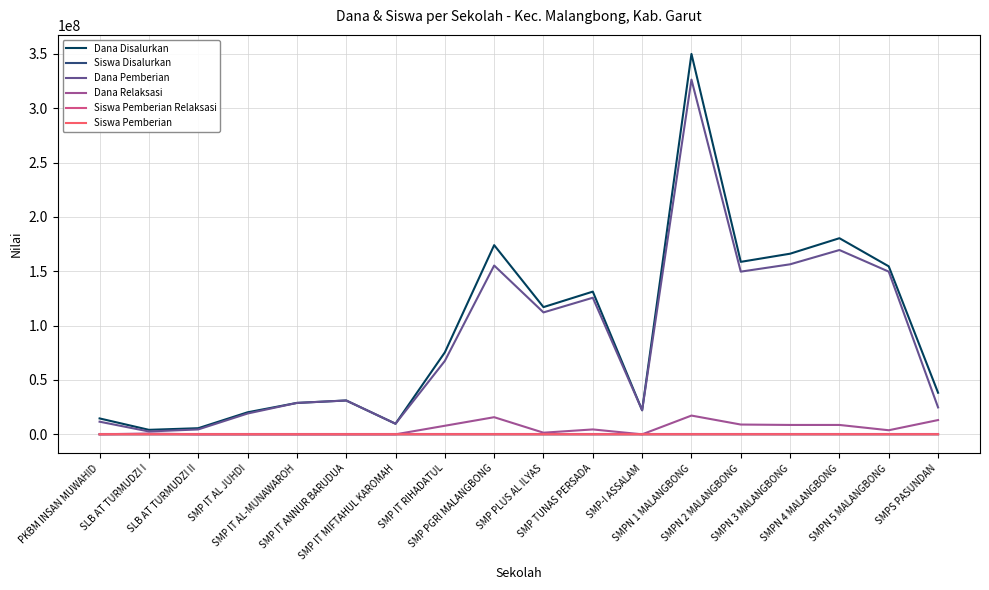

Is the value of Siswa Pemberian at SMPN 2 MALANGBONG greater than the value of Dana Pemberian at SMPN 5 MALANGBONG?

No